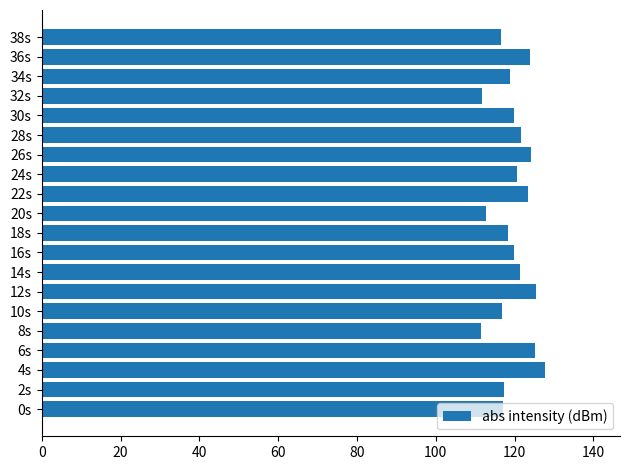

What is the difference between the values at 22s and 18s?

4.9